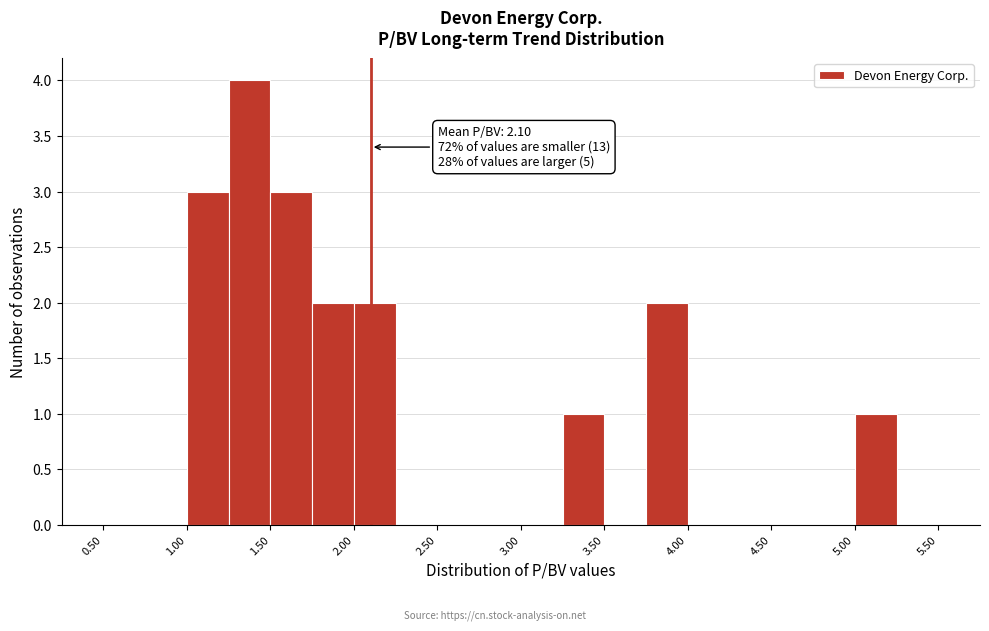

Which range on the x-axis has the tallest bar?

1.25 to 1.50